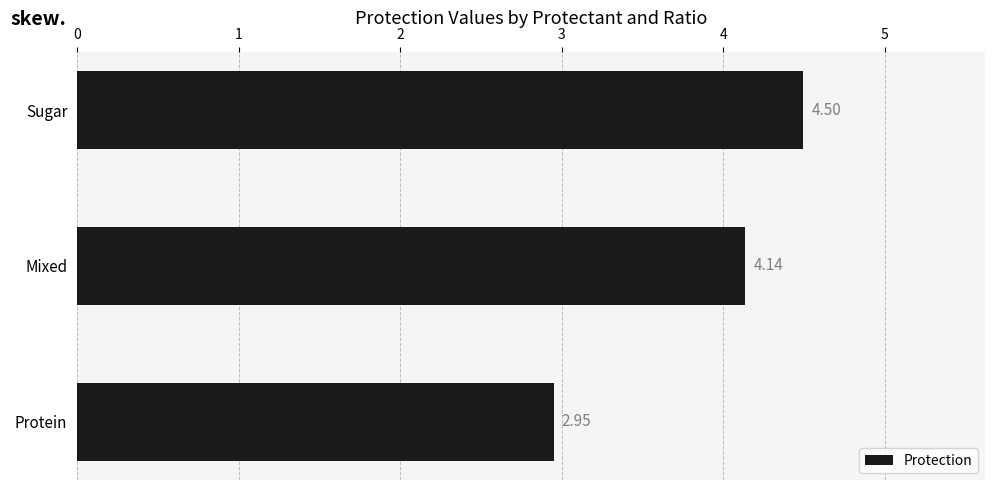

What is the greatest value displayed?

4.5